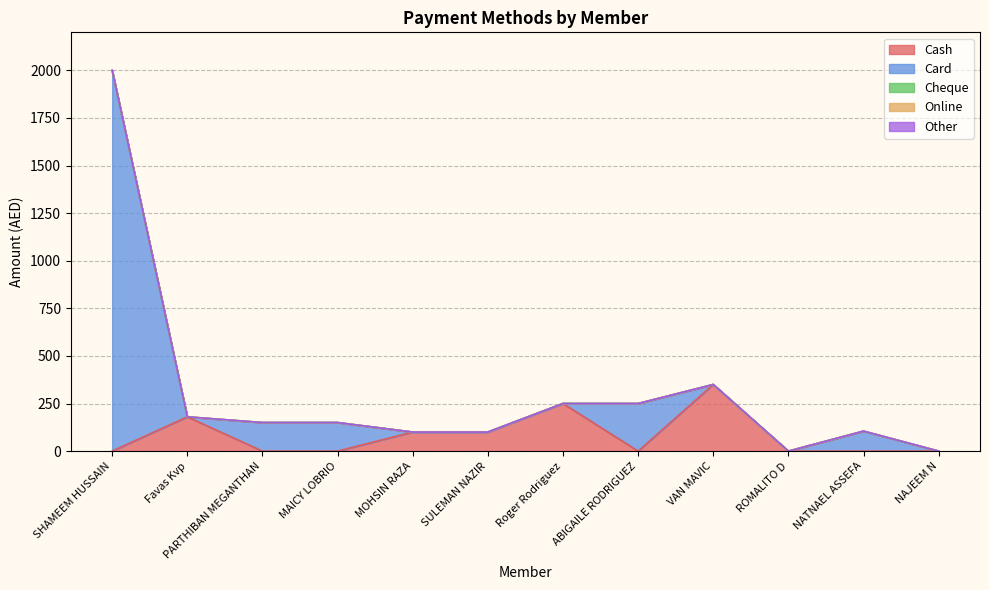

Is it true that Card equals 105 at NATNAEL ASSEFA?

True